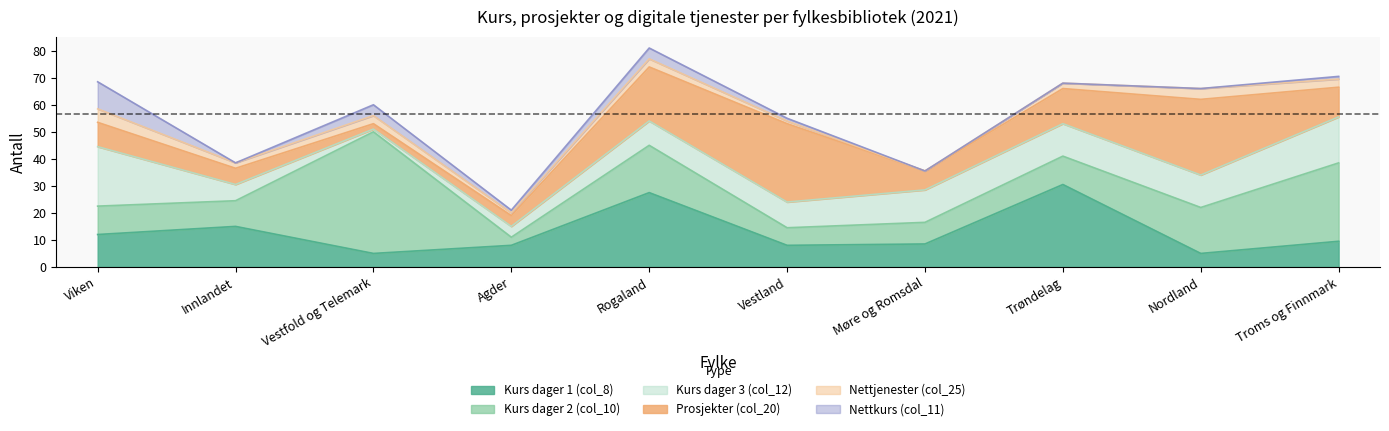

Reading left to right, transcribe all the data shown in this chart.

Kurs dager 1 (col_8): 12.0	15.0	5.0	8.0	27.5	8.0	8.5	30.5	5.0	9.5
Kurs dager 2 (col_10): 10.5	9.5	45.0	3.0	17.5	6.5	8.0	10.5	17.0	29.0
Kurs dager 3 (col_12): 22.0	6.0	1.0	4.0	9.0	9.5	12.0	12.0	12.0	17.0
Prosjekter (col_20): 9.0	6.0	2.0	4.0	20.0	29.0	7.0	13.0	28.0	11.0
Nettjenester (col_25): 5.0	2.0	3.0	1.0	3.0	1.0	0.0	2.0	4.0	3.0
Nettkurs (col_11): 10.0	0.0	4.0	1.0	4.0	1.0	0.0	0.0	0.0	1.0